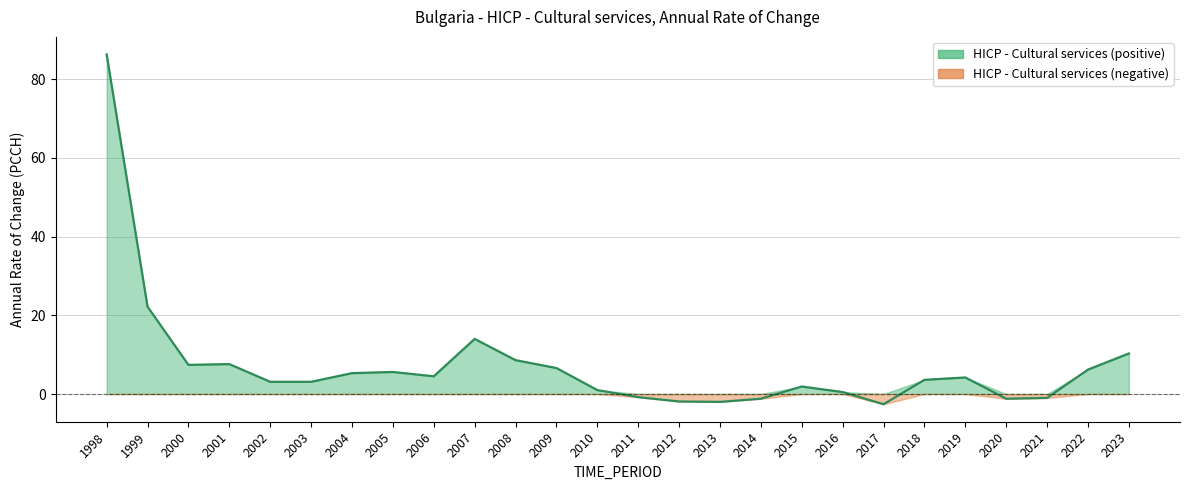

At which category does the data reach its first local valley?

2000